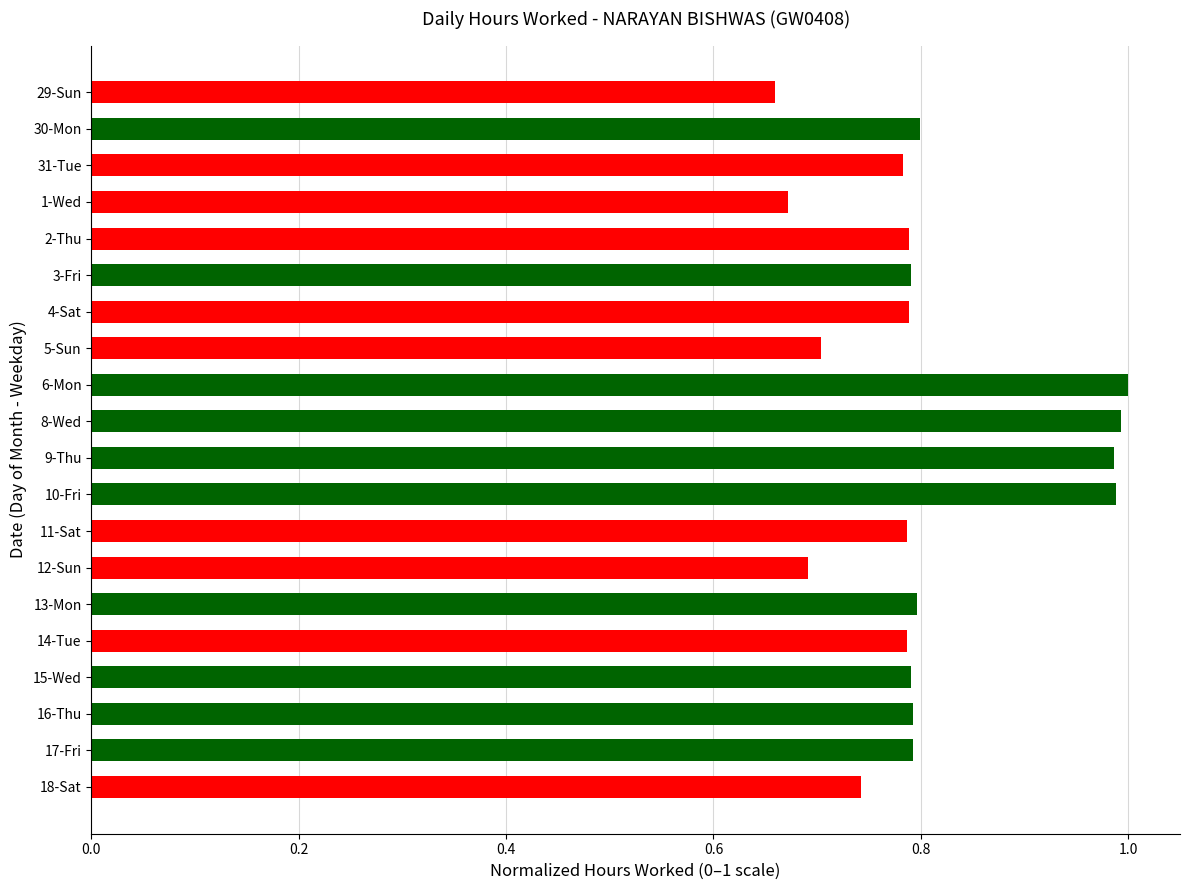

The chart shows a value of 0.5 at 3-Fri. True or false?

False